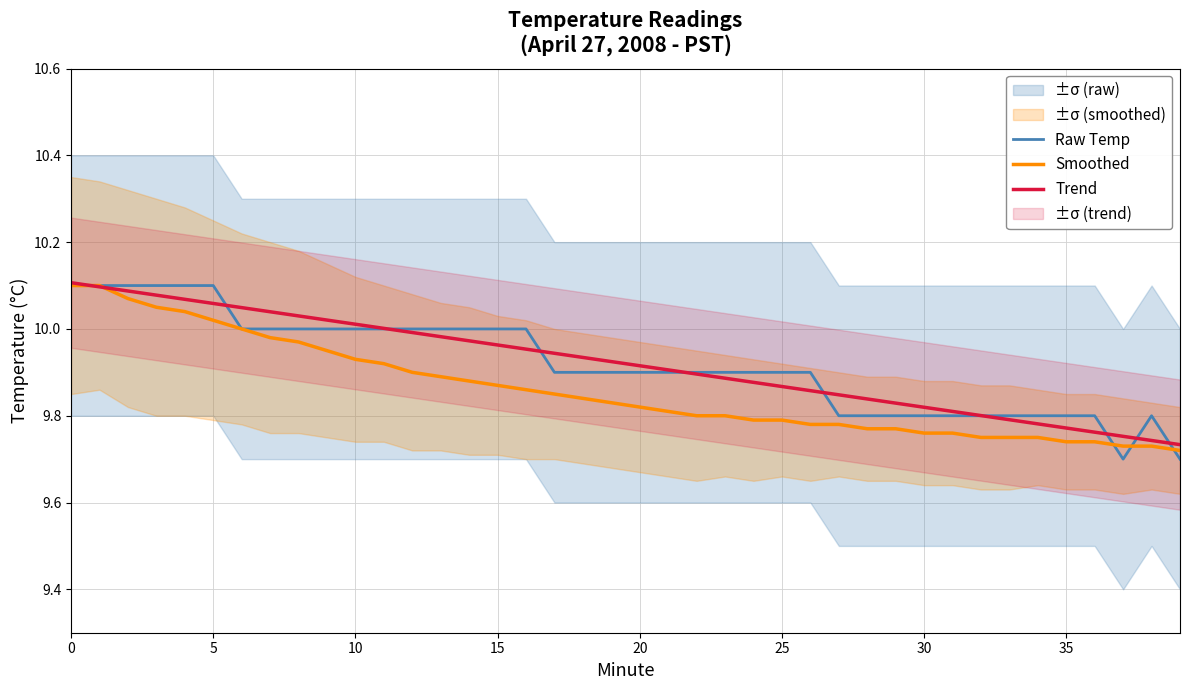

Reading left to right, transcribe all the data shown in this chart.

Raw Temp: 10.1	10.1	10.1	10.1	10.1	10.1	10.0	10.0	10.0	10.0	10.0	10.0	10.0	10.0	10.0	10.0	10.0	9.9	9.9	9.9	9.9	9.9	9.9	9.9	9.9	9.9	9.9	9.8	9.8	9.8	9.8	9.8	9.8	9.8	9.8	9.8	9.8	9.7	9.8	9.7
Smoothed: 10.1	10.1	10.1	10.1	10.0	10.0	10.0	10.0	10.0	9.9	9.9	9.9	9.9	9.9	9.9	9.9	9.9	9.8	9.8	9.8	9.8	9.8	9.8	9.8	9.8	9.8	9.8	9.8	9.8	9.8	9.8	9.8	9.8	9.8	9.8	9.7	9.7	9.7	9.7	9.7
Trend: 10.1	10.1	10.1	10.1	10.1	10.1	10.0	10.0	10.0	10.0	10.0	10.0	10.0	10.0	10.0	10.0	10.0	9.9	9.9	9.9	9.9	9.9	9.9	9.9	9.9	9.9	9.9	9.8	9.8	9.8	9.8	9.8	9.8	9.8	9.8	9.8	9.8	9.8	9.7	9.7